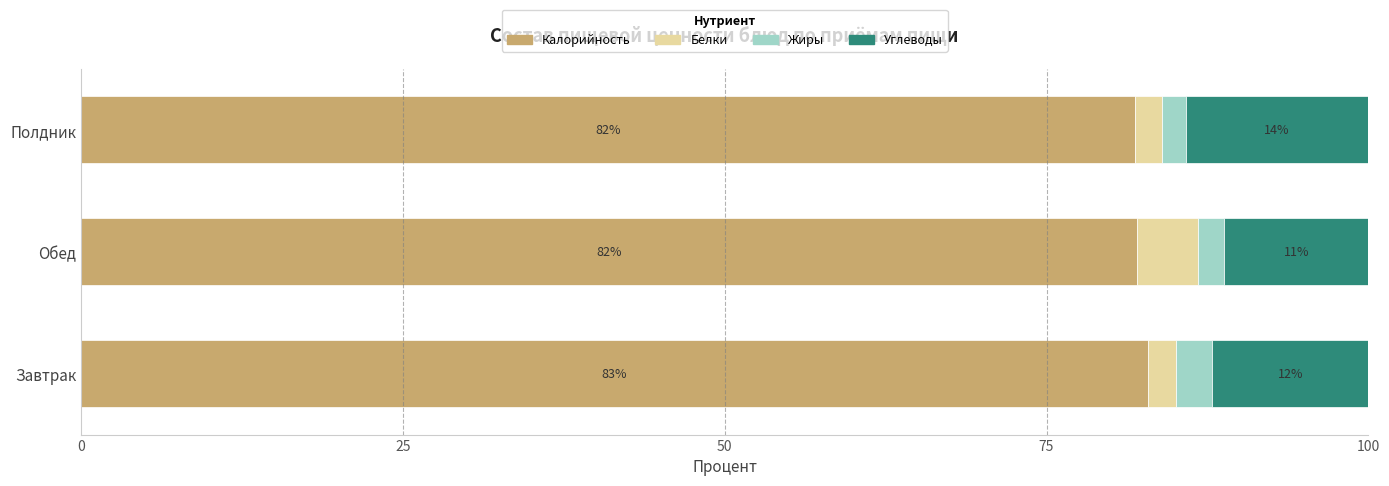

What is the maximum value for Калорийность?

82.9